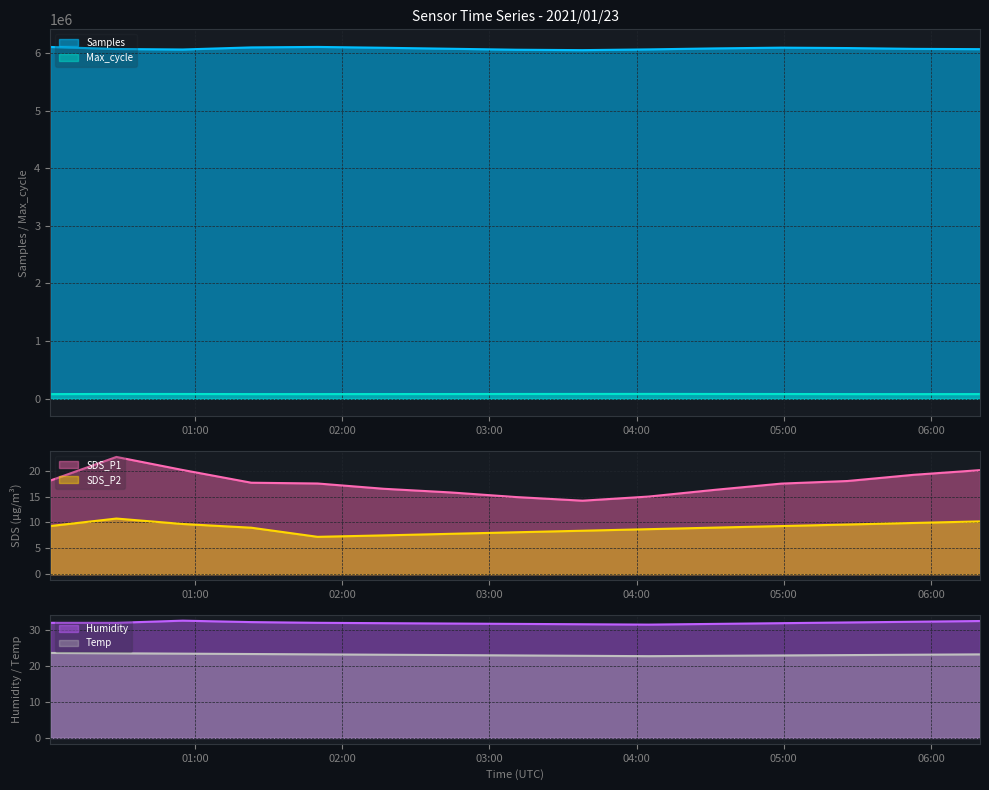

What is the sum of all SDS_P2 values?

134.4